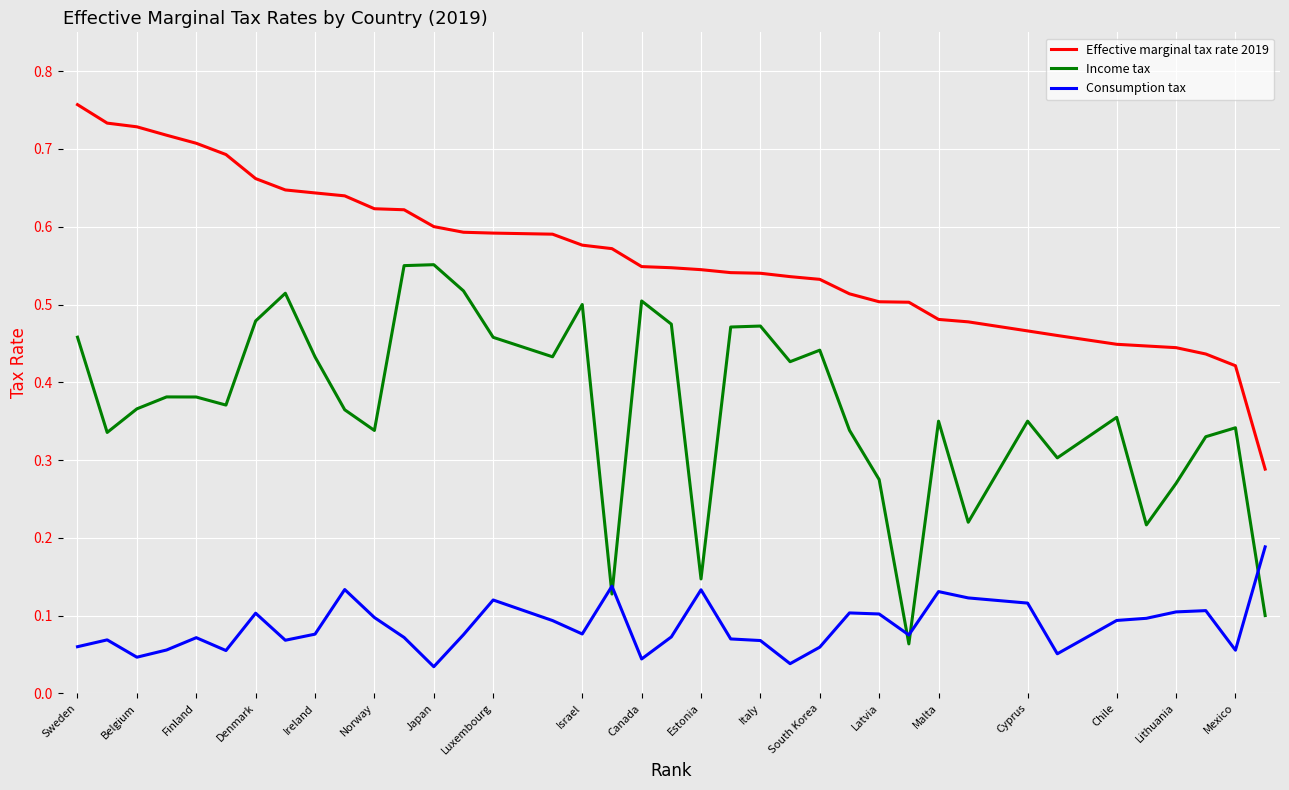

True or false: Income tax and Effective marginal tax rate 2019 cross at least once.

False